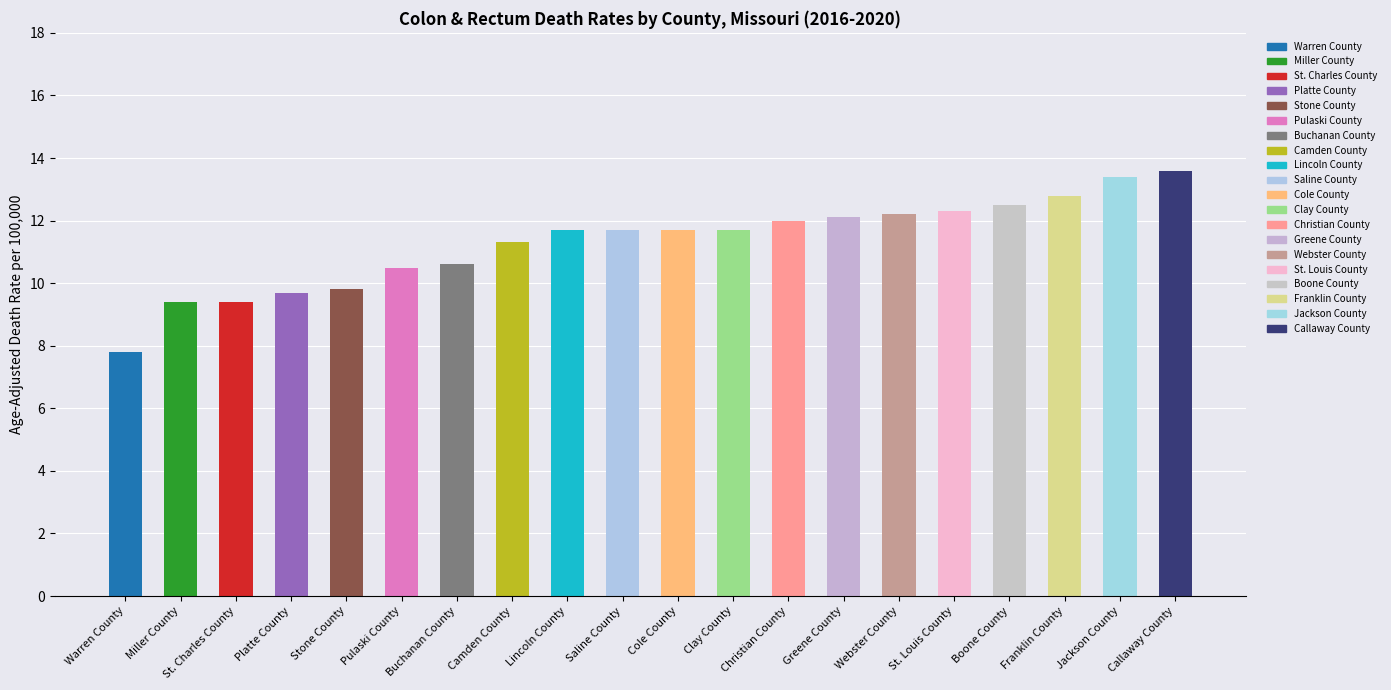

What position from the right is Saline County?

11